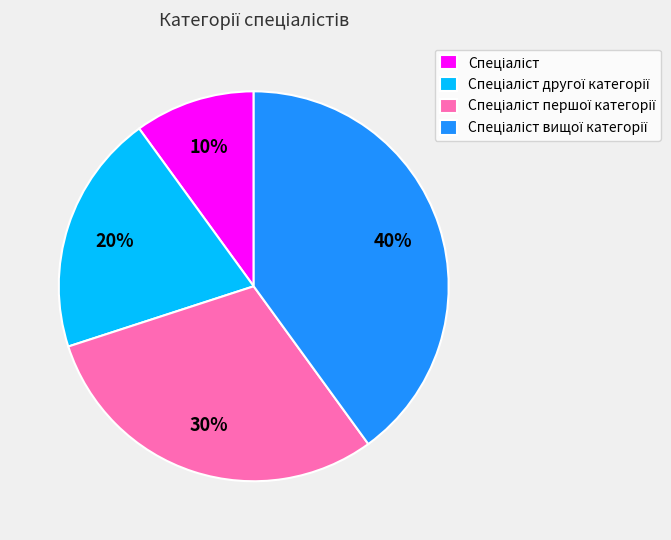

Is there a majority slice in this chart?

No